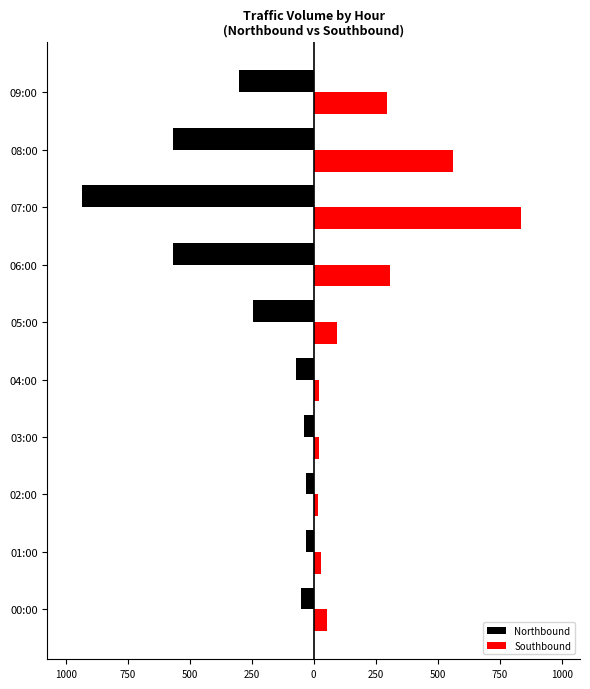

Are the bars grouped side by side (vs. stacked)?

Yes